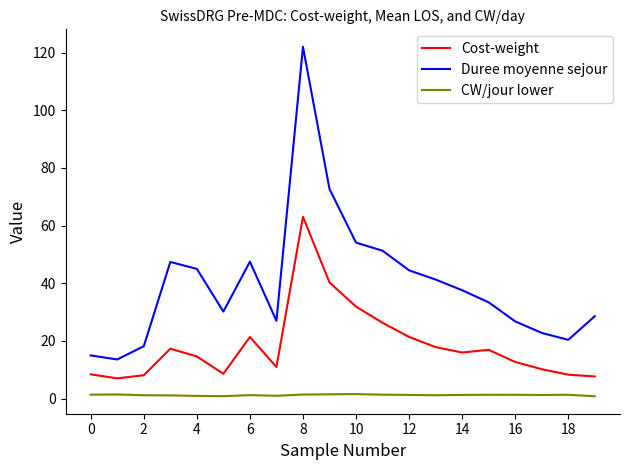

Which series has the largest total across all categories?

Duree moyenne sejour